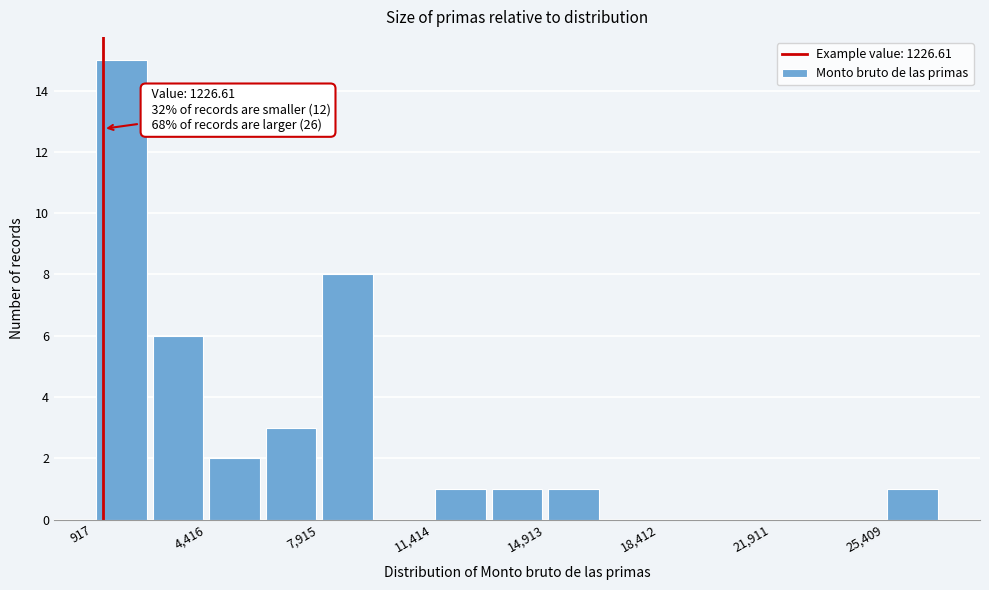

Read against the x-axis, roughly where is the centre of the tallest bar?

2000